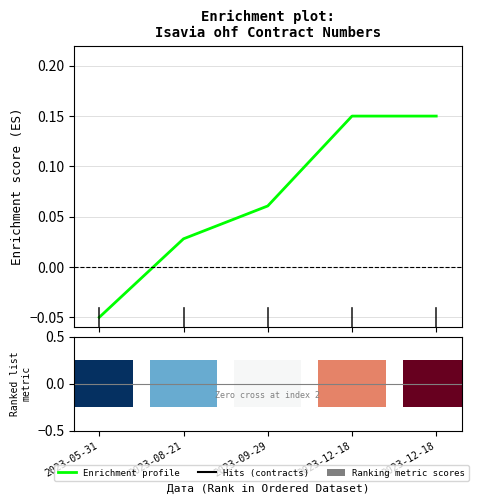

Which label corresponds to the smallest value in the chart?

2023-05-31